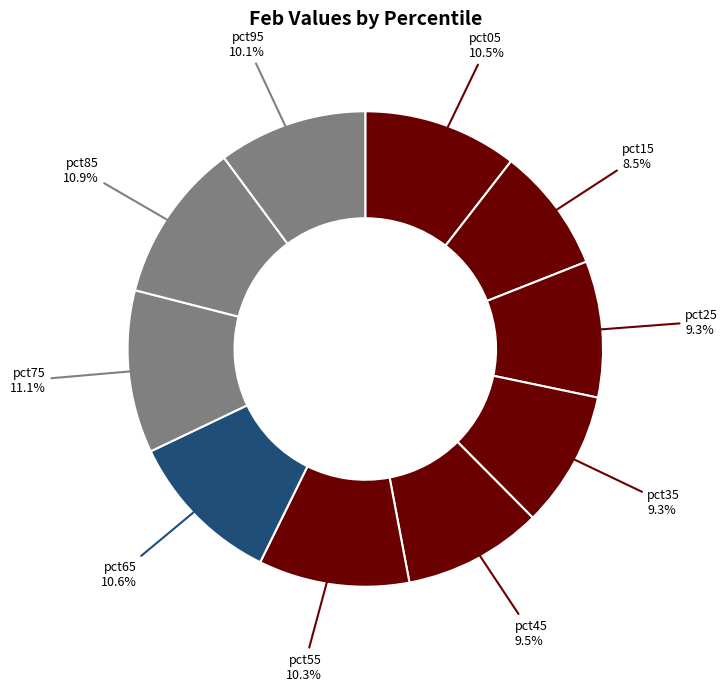

Is there any slice that represents more than half of the pie?

No